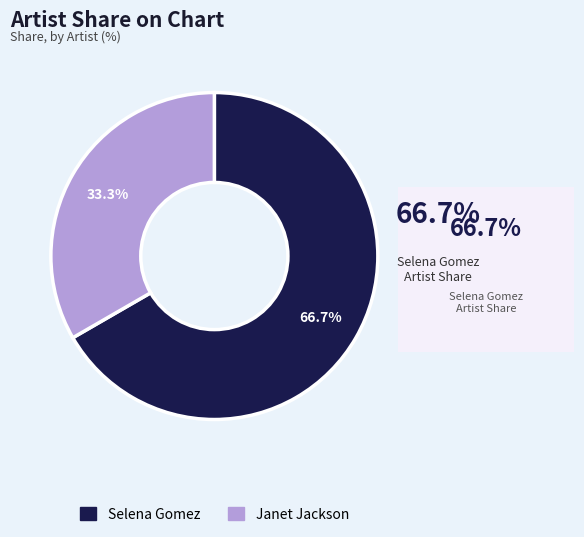

True or false: Janet Jackson accounts for 21% of the total.

False